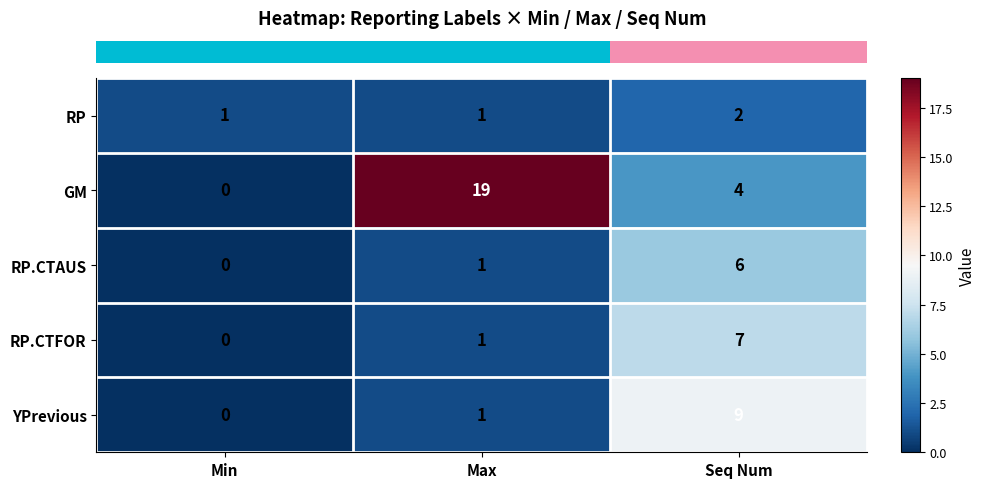

The RP.CTFOR series shows 1 at Max. True or false?

True